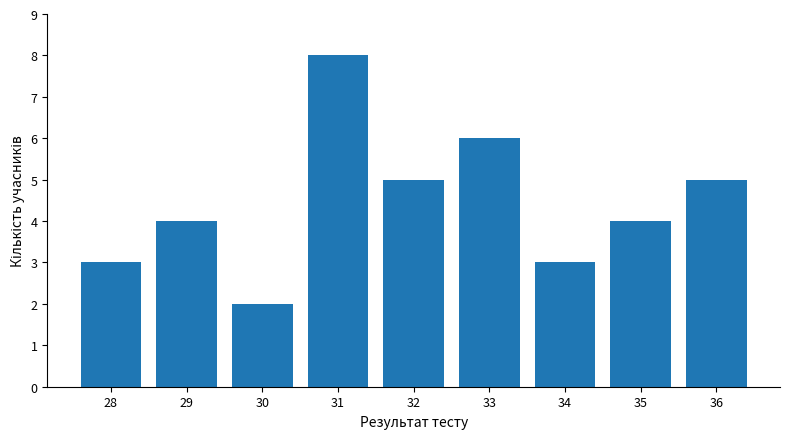

How many series are shown in this chart?

1